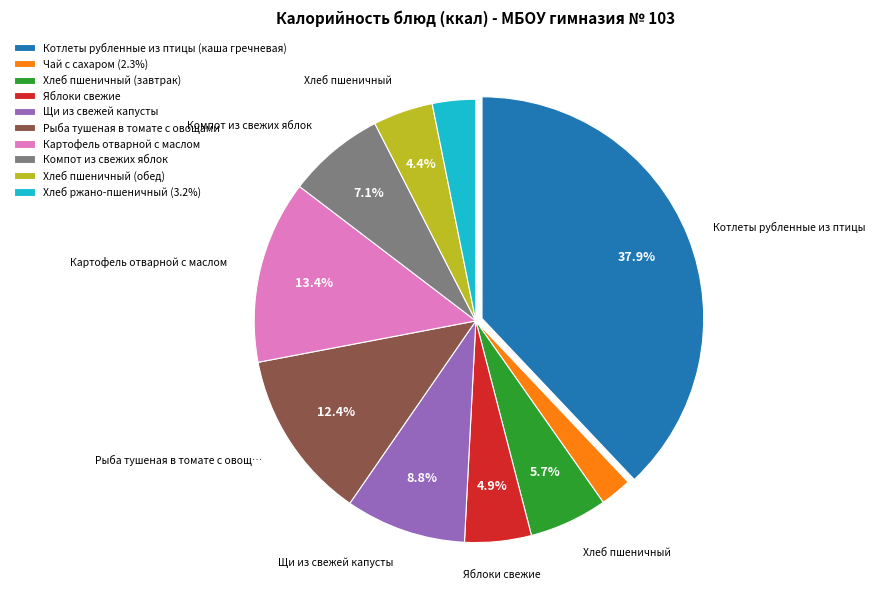

To the nearest percent, what is the average slice percentage?

10%